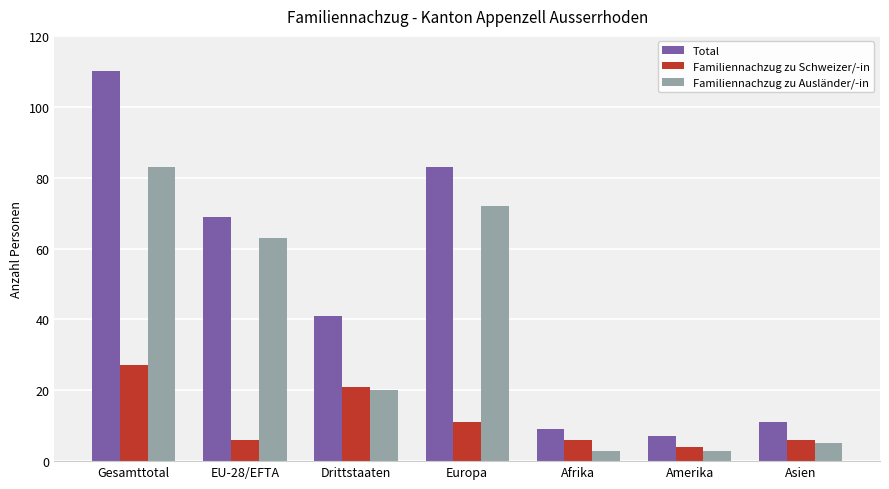

Reading left to right, what are all the values shown in this chart?

Total: 110	69	41	83	9	7	11
Familiennachzug zu Schweizer/-in: 27	6	21	11	6	4	6
Familiennachzug zu Ausländer/-in: 83	63	20	72	3	3	5